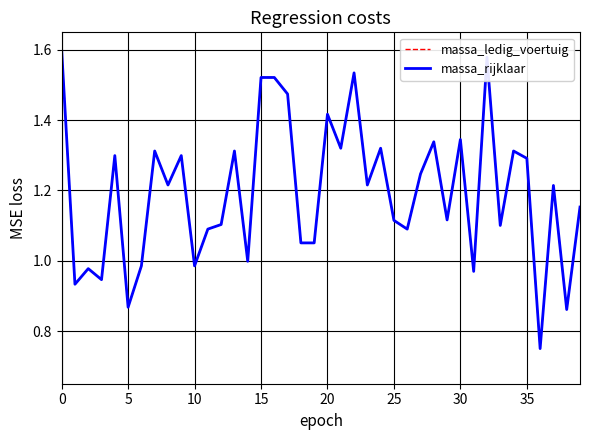

True or false: massa_ledig_voertuig and massa_rijklaar cross at least once.

False